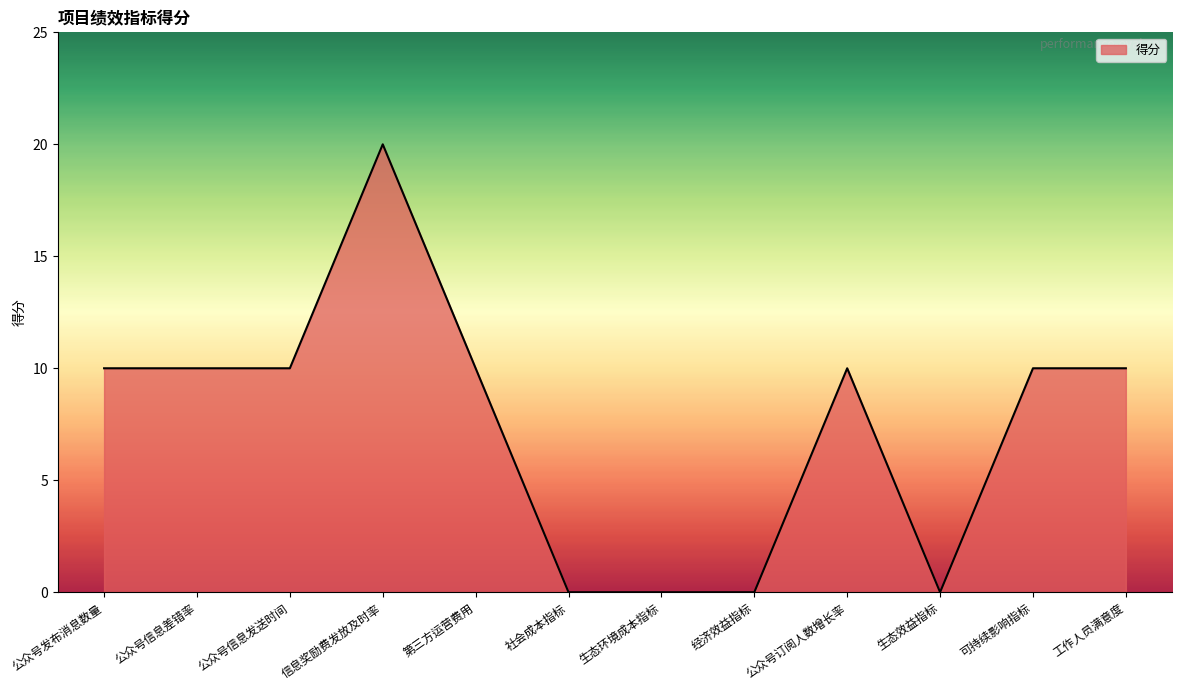

What is the maximum value shown in the chart?

20